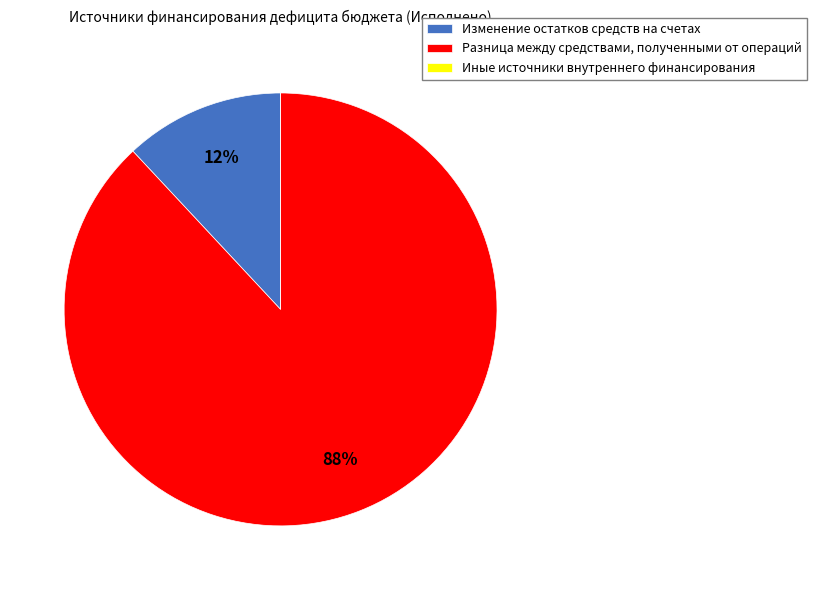

Which slice is the largest?

Разница между средствами, полученными от операций